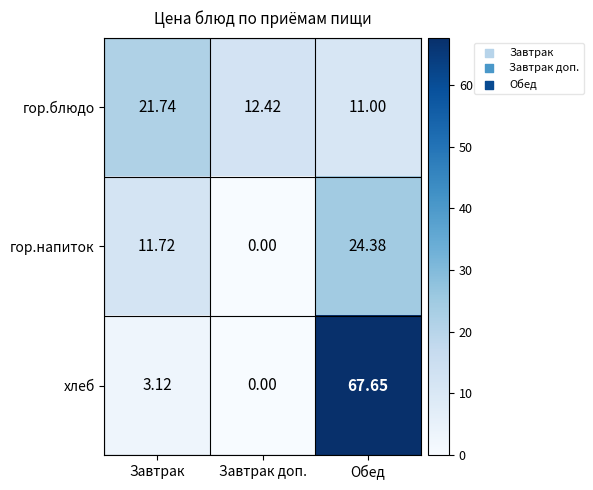

Rank the series by their average value, from highest to lowest.

хлеб, гор.блюдо, гор.напиток